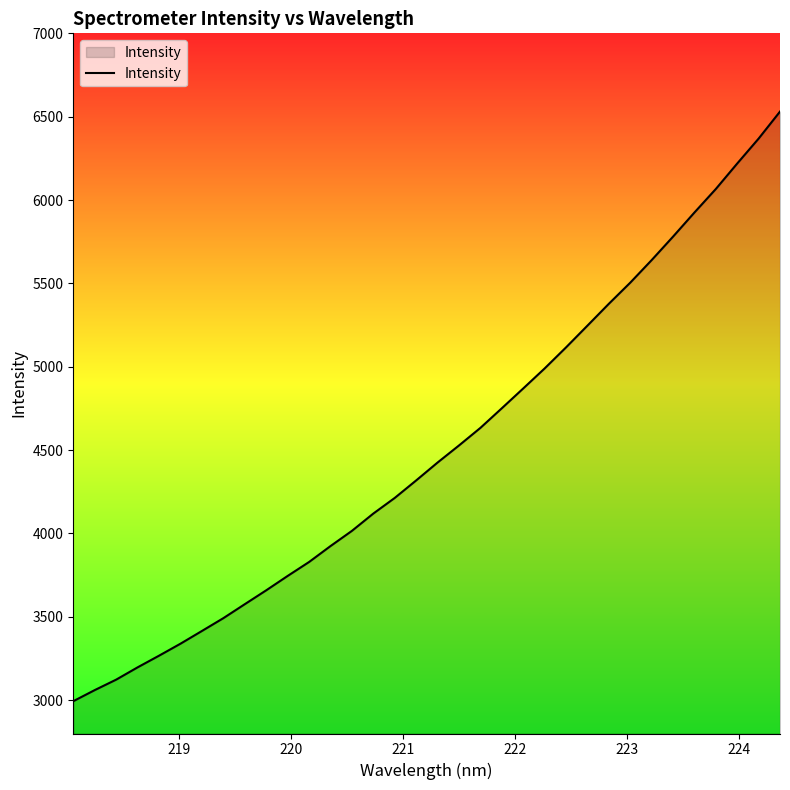

Does the chart display data point markers on the line(s)?

No